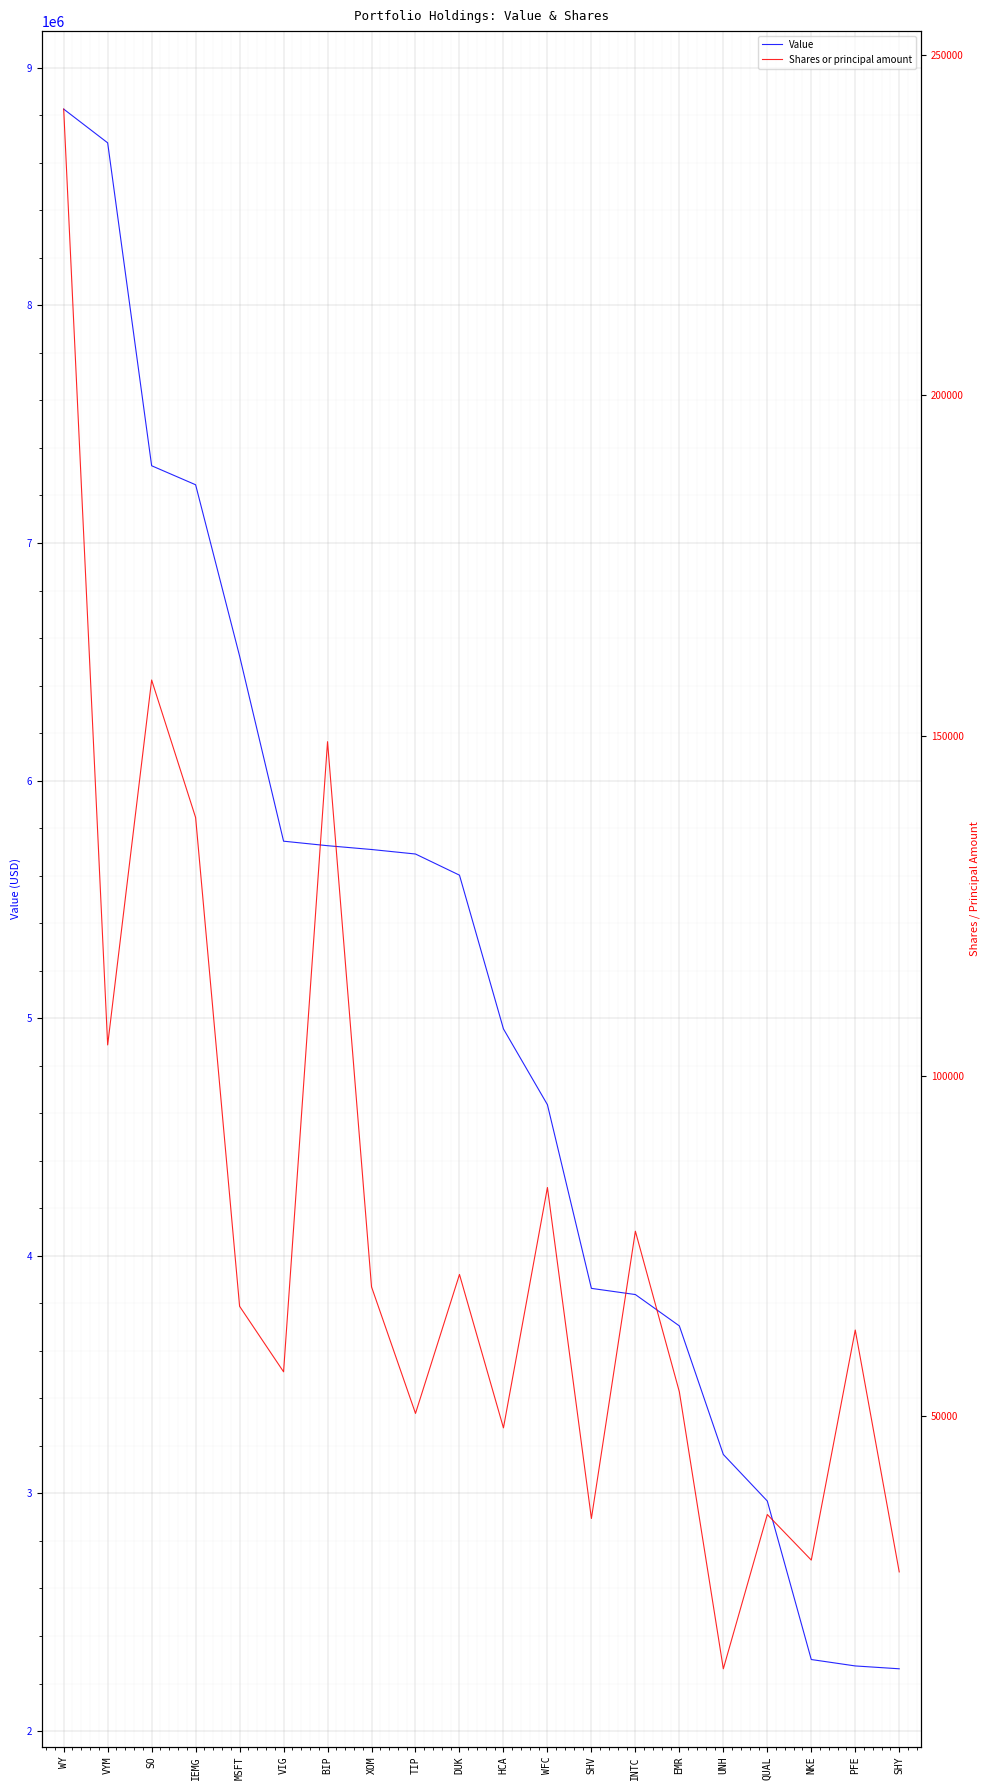

What is the lowest value of the Value series?

2262000